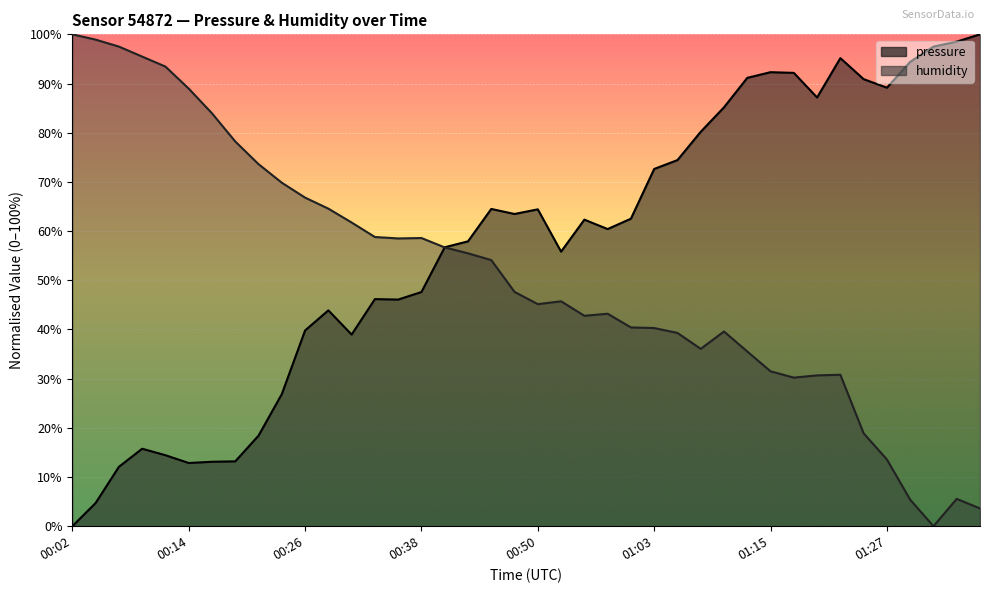

Which category has the highest value in the humidity series?

00:02